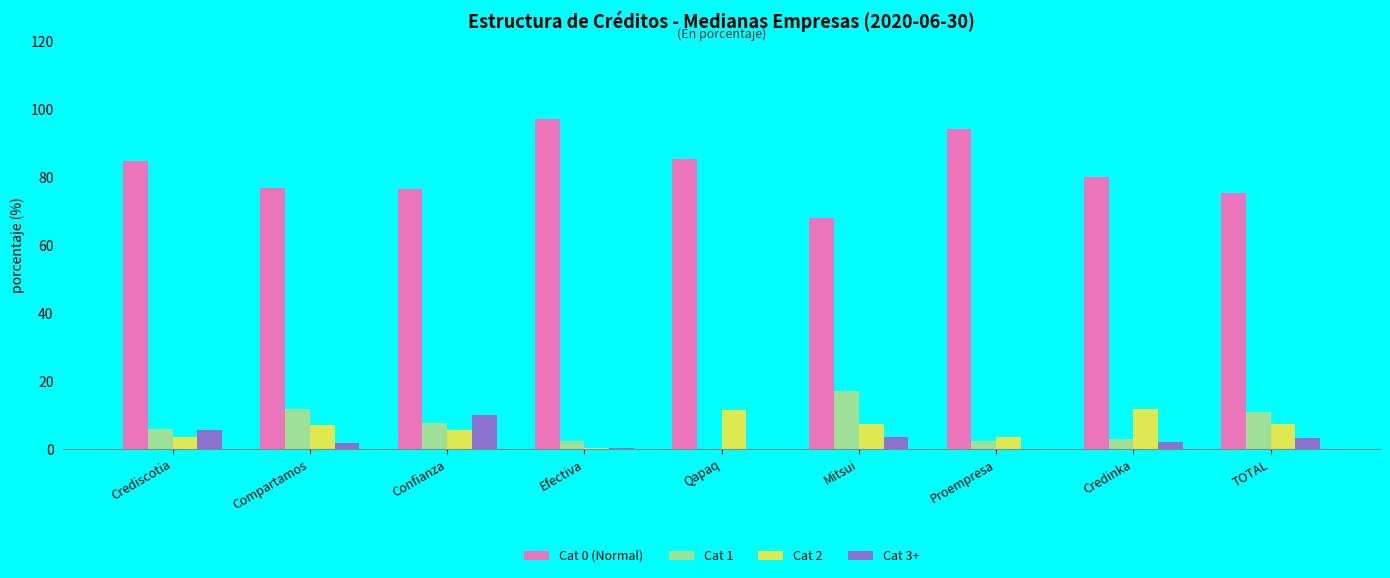

Which series has the largest total across all categories?

Cat 0 (Normal)